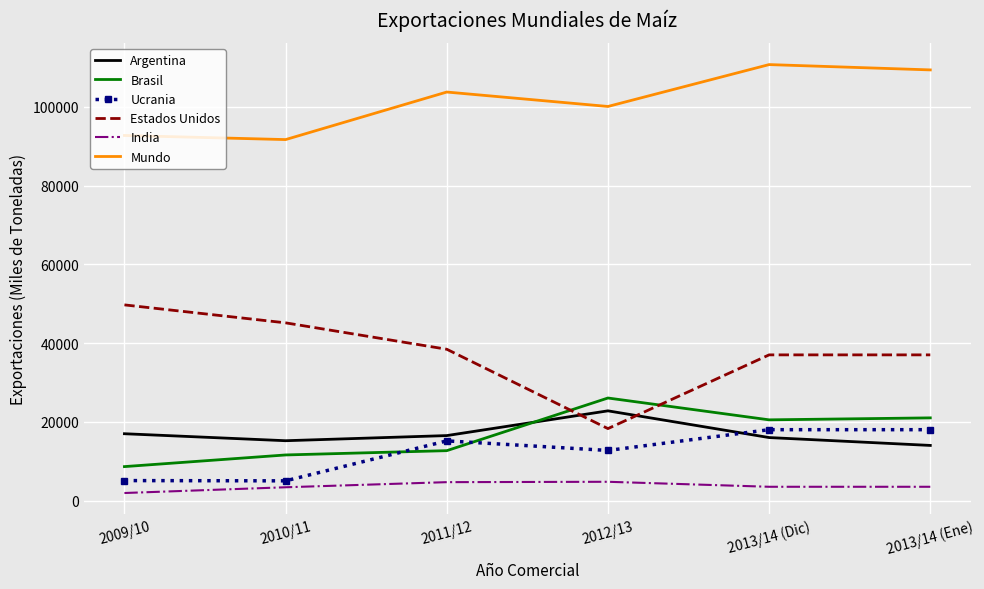

The value of Mundo at 2013/14 (Dic) is 110725. True or false?

True